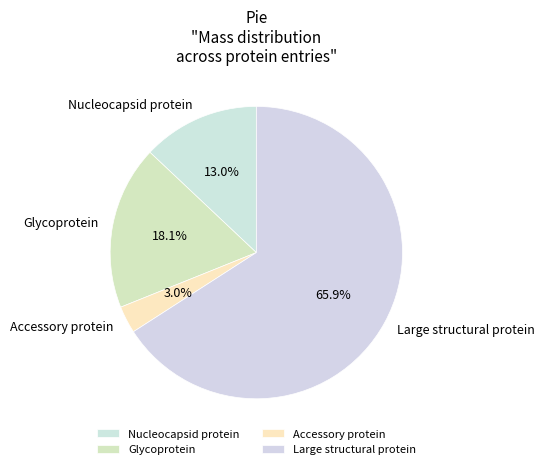

To the nearest percent, what is the combined percentage of Glycoprotein and Accessory protein?

21%